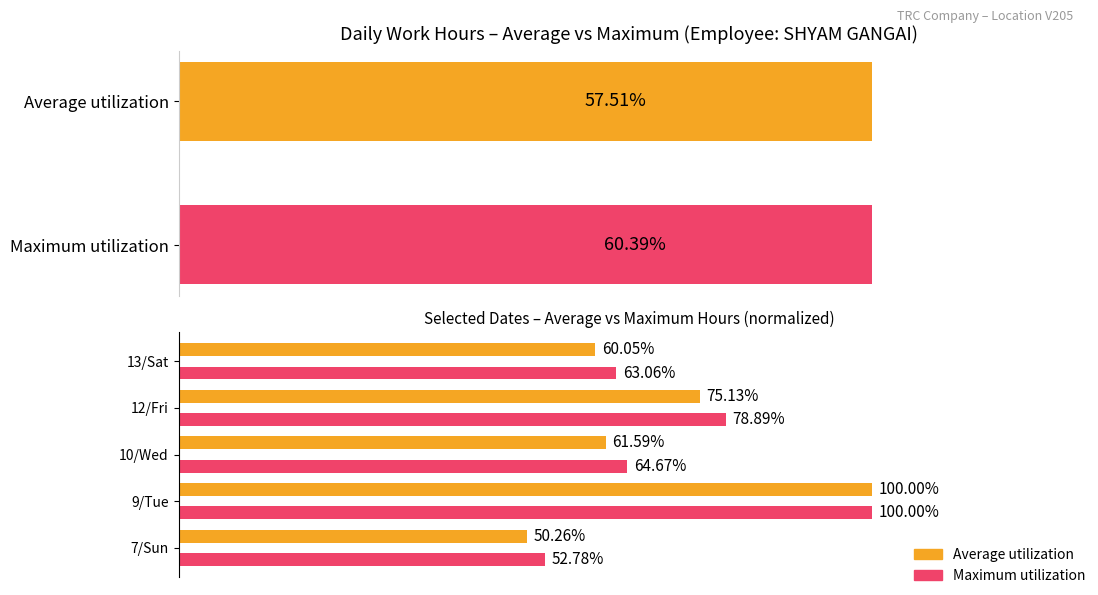

True or false: Maximum utilization has a value of 63.1 at 13/Sat.

True